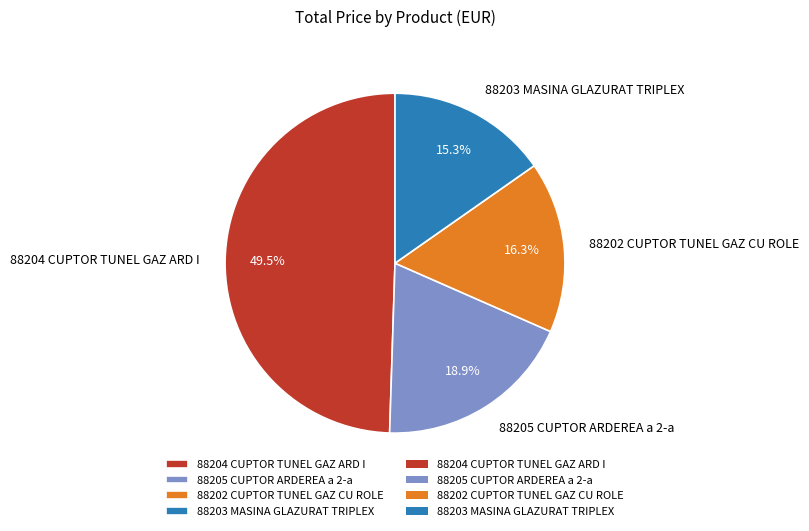

Which has a higher value, 88205 CUPTOR ARDEREA a 2-a or 88204 CUPTOR TUNEL GAZ ARD I?

88204 CUPTOR TUNEL GAZ ARD I